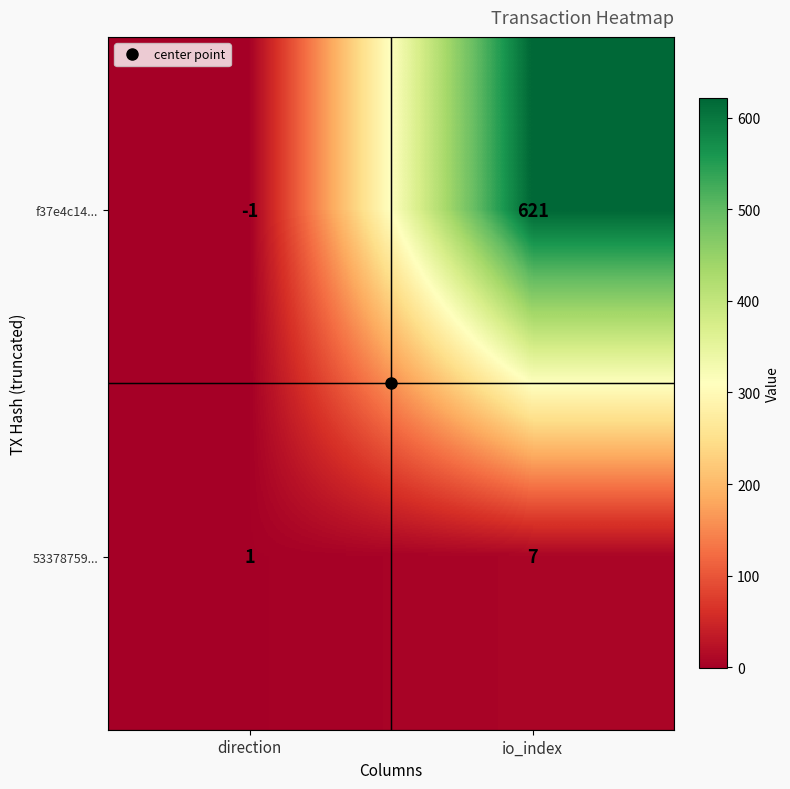

Rank the series at direction from lowest to highest value.

f37e4c14..., 53378759...